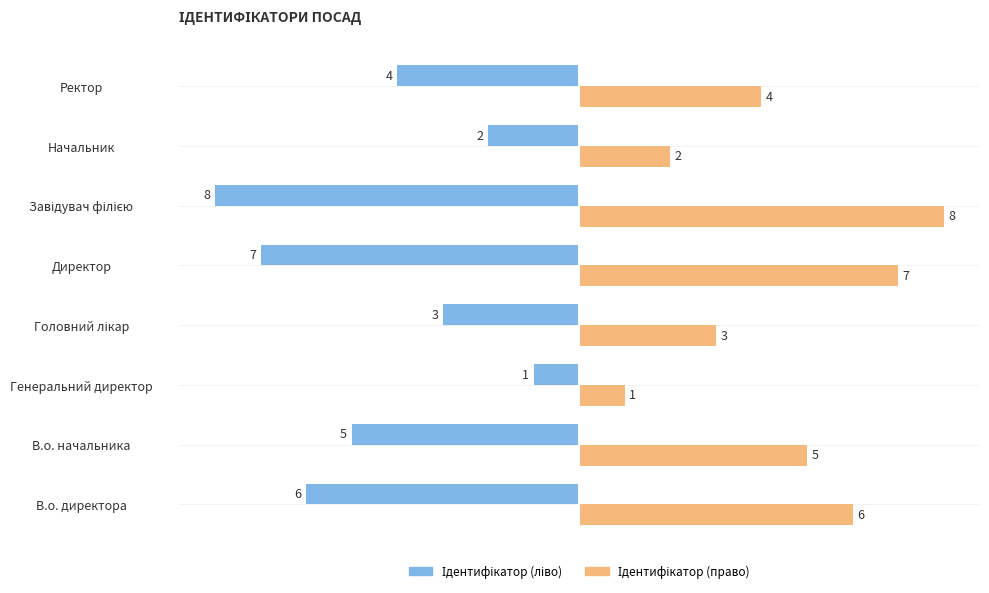

What is the smallest value displayed?

-8